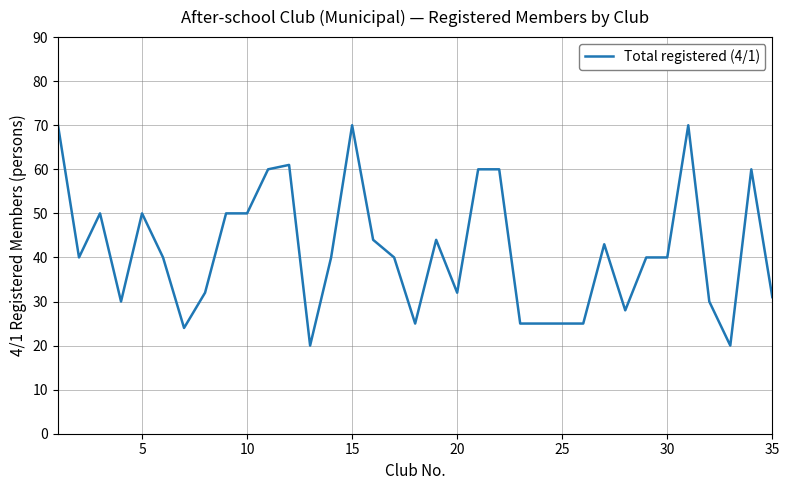

What is the minimum value shown in the chart?

20